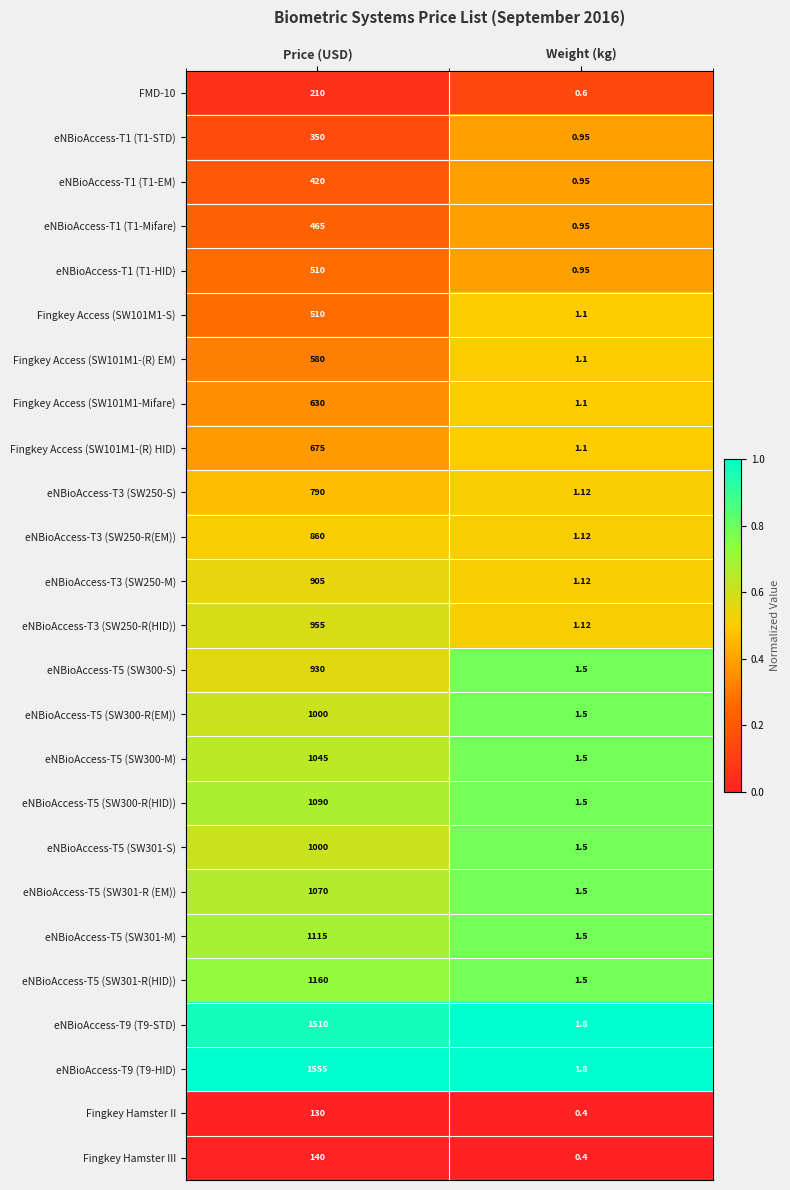

At which label does eNBioAccess-T3 (SW250-S) reach its peak?

Price (USD)